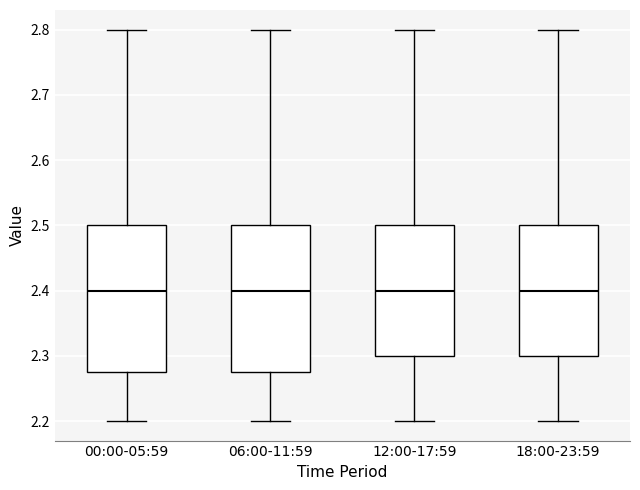

Reading left to right, transcribe this box plot: for each box, give where its median line is, the range the box spans, and where its two whiskers end, as read against the y-axis. The values are not printed on the chart, so give them approximately, as read against the axis.

00:00-05:59: median 2.40, box 2.28 to 2.50, whiskers 2.20 to 2.80
06:00-11:59: median 2.40, box 2.28 to 2.50, whiskers 2.20 to 2.80
12:00-17:59: median 2.40, box 2.30 to 2.50, whiskers 2.20 to 2.80
18:00-23:59: median 2.40, box 2.30 to 2.50, whiskers 2.20 to 2.80